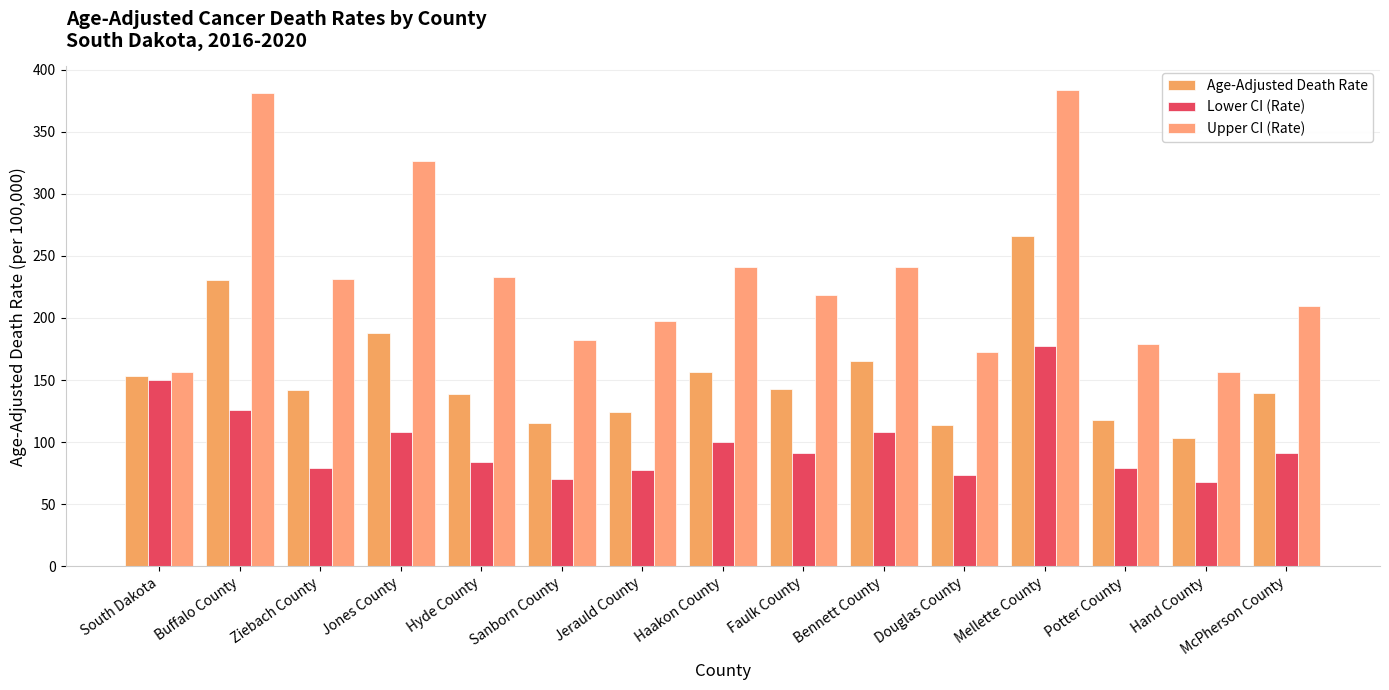

At how many categories does at least one series exceed 86?

15